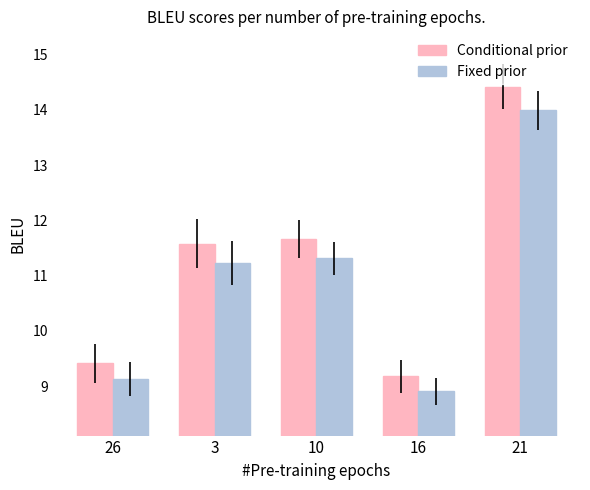

What is the smallest value displayed?

8.9